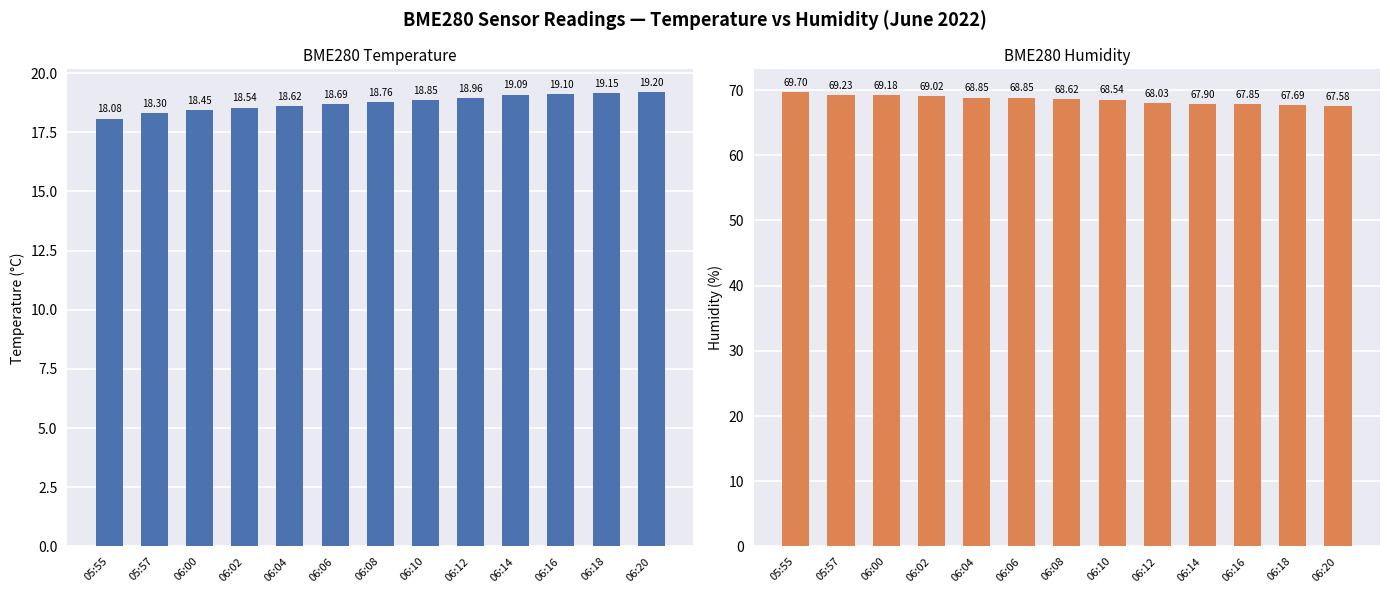

What are all the series names shown in the legend?

BME280_temperature, BME280_humidity